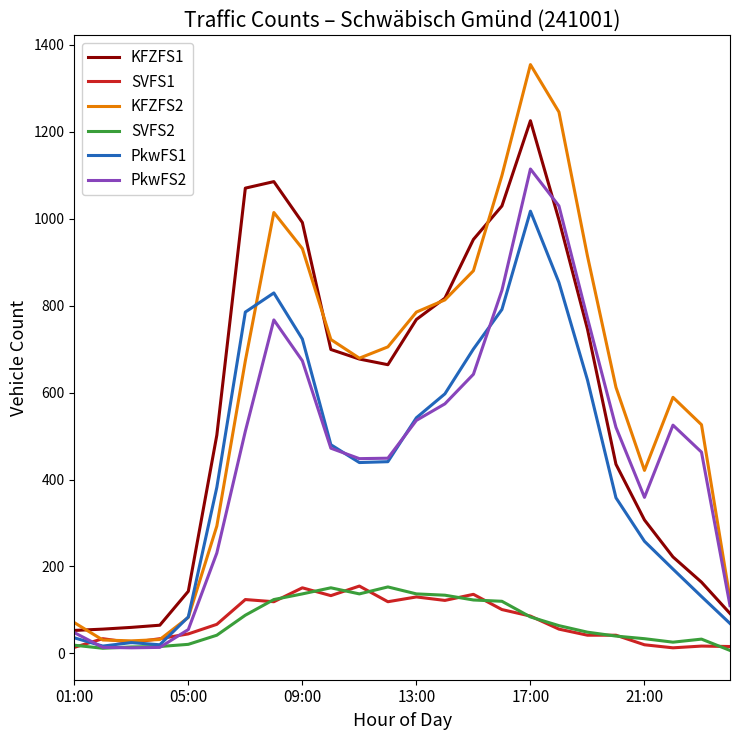

Does the chart display data point markers on the line(s)?

No